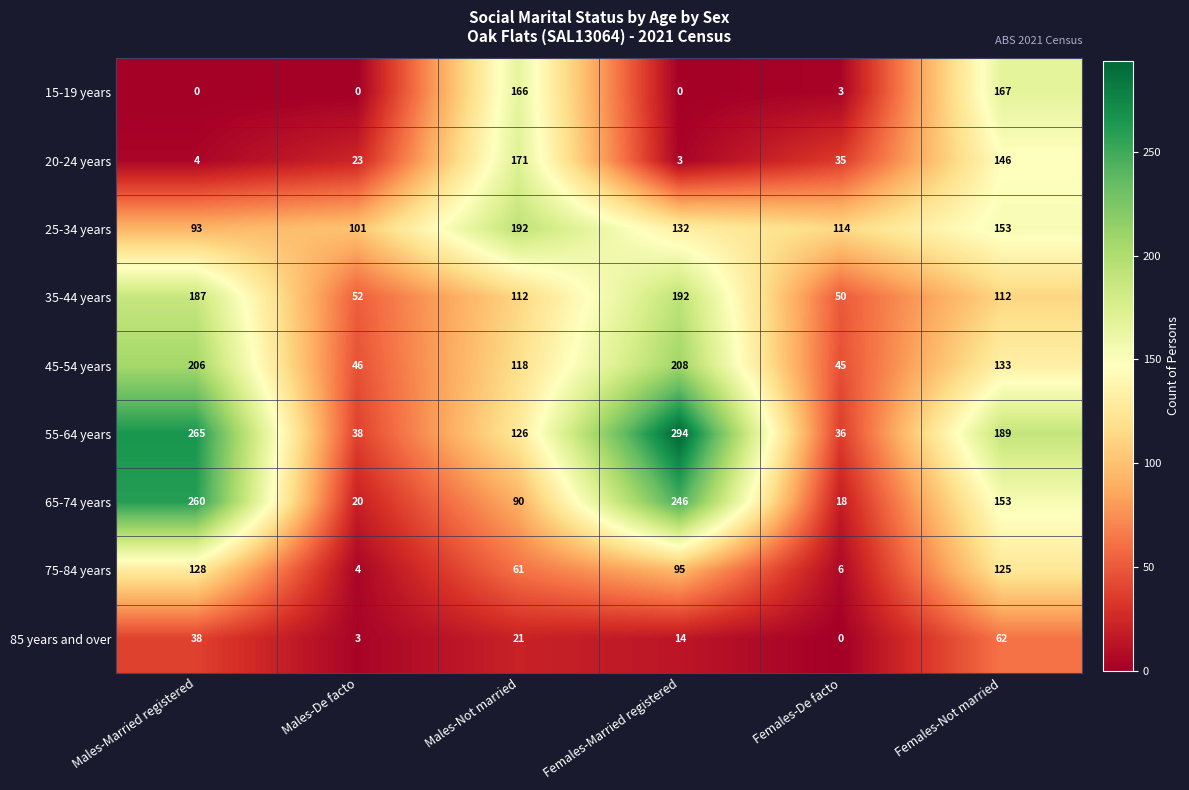

What is the difference between the maximum and minimum values in the 25-34 years series?

99